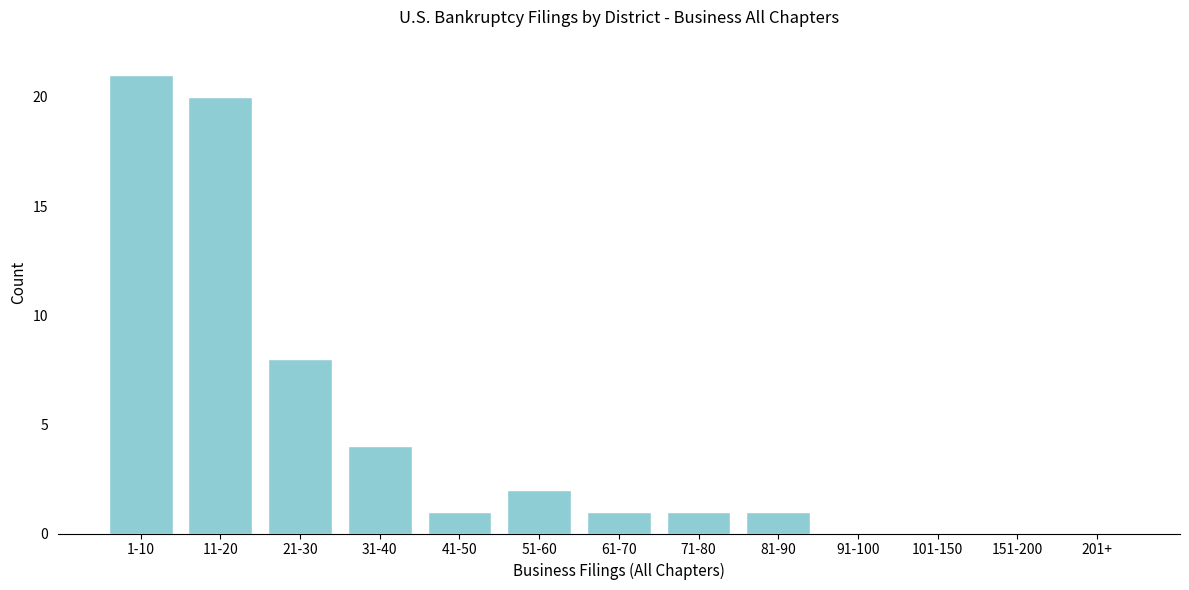

Reading left to right, list all the values displayed in this chart.

1-10=21	11-20=20	21-30=8	31-40=4	41-50=1	51-60=2	61-70=1	71-80=1	81-90=1	91-100=0	101-150=0	151-200=0	201+=0